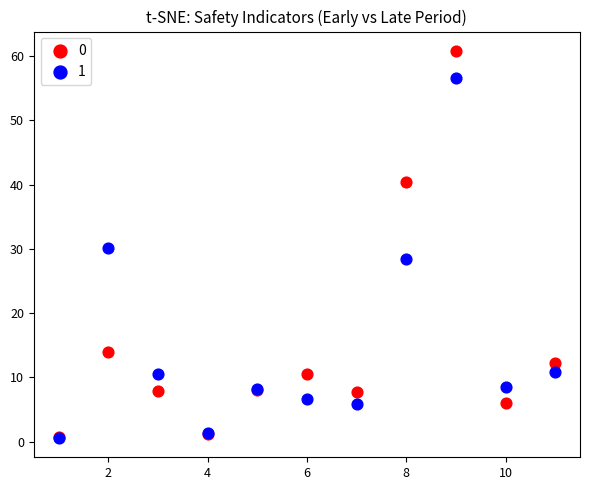

What are all the series names shown in the legend?

0, 1